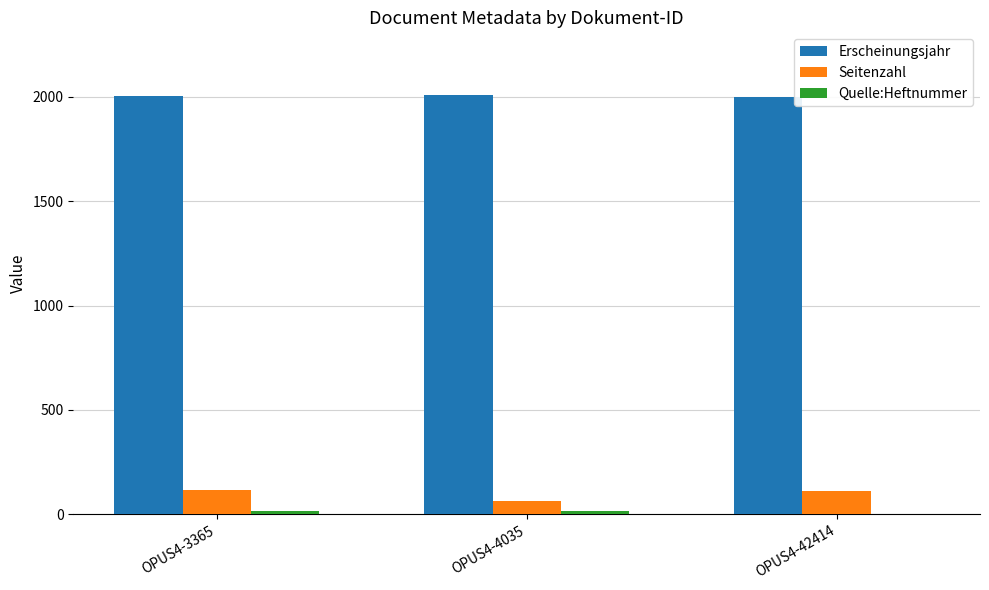

What is the greatest value displayed?

2008